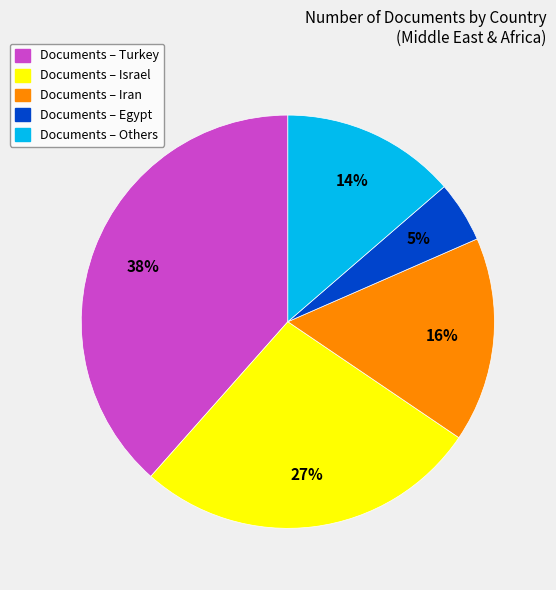

To the nearest percent, what is the average slice percentage?

20%